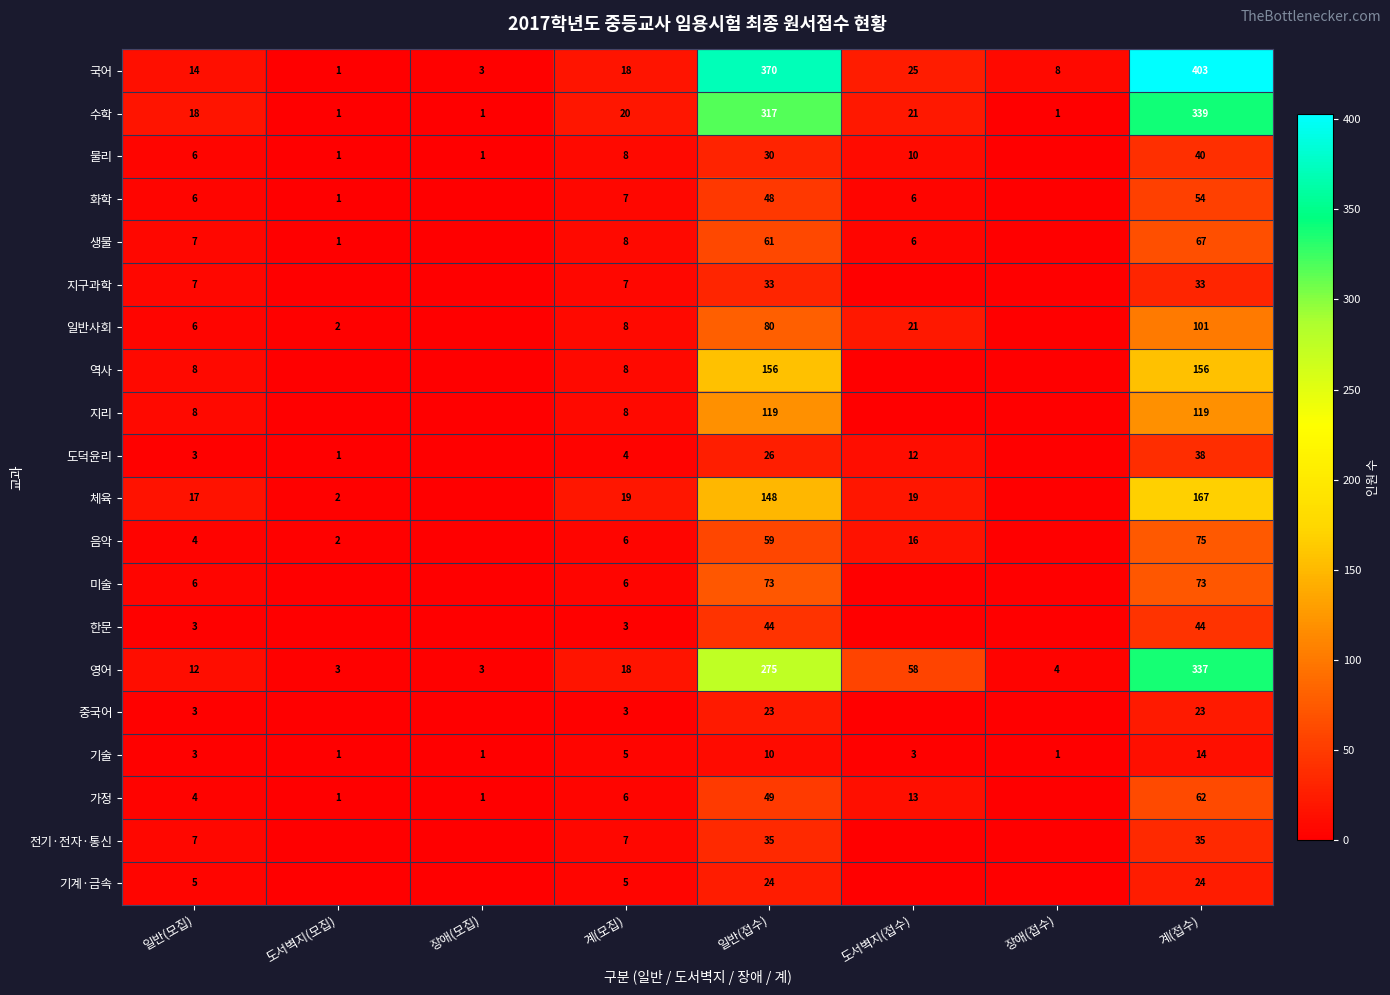

At 일반(접수), list the series in order from largest to smallest.

국어, 수학, 영어, 역사, 체육, 지리, 일반사회, 미술, 생물, 음악, 가정, 화학, 한문, 전기·전자·통신, 지구과학, 물리, 도덕윤리, 기계·금속, 중국어, 기술